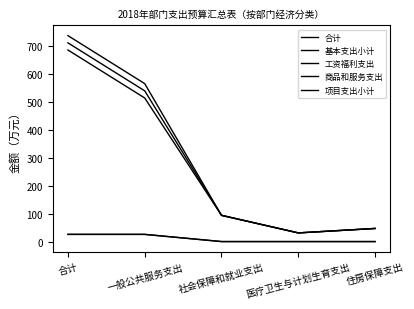

How many distinct data groups are displayed?

5